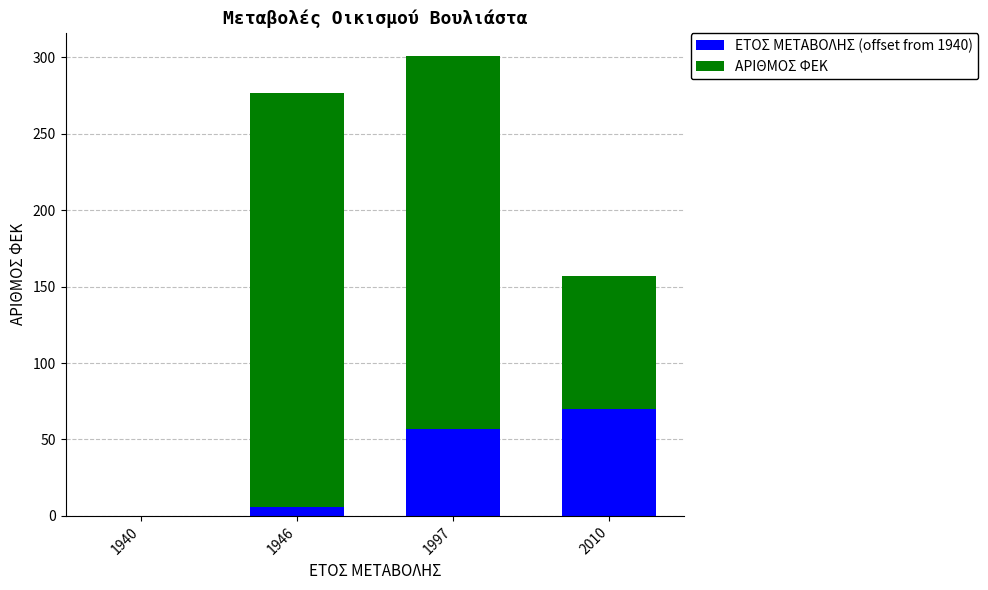

The ΕΤΟΣ ΜΕΤΑΒΟΛΗΣ (offset from 1940) series shows 6 at 1946. True or false?

True